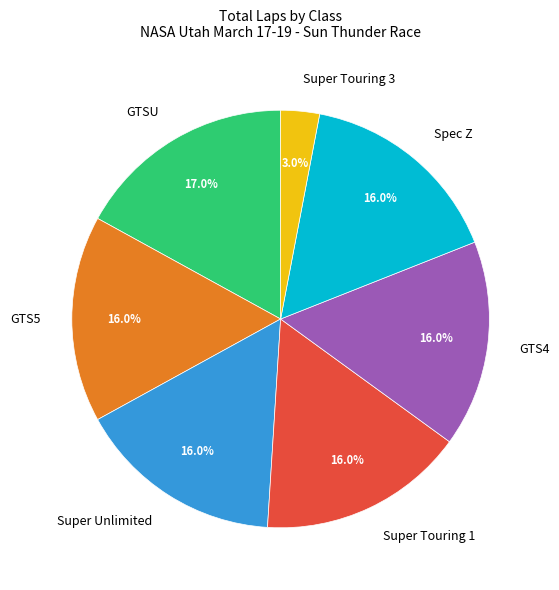

What is the total percentage of Super Unlimited and Spec Z?

32.0%